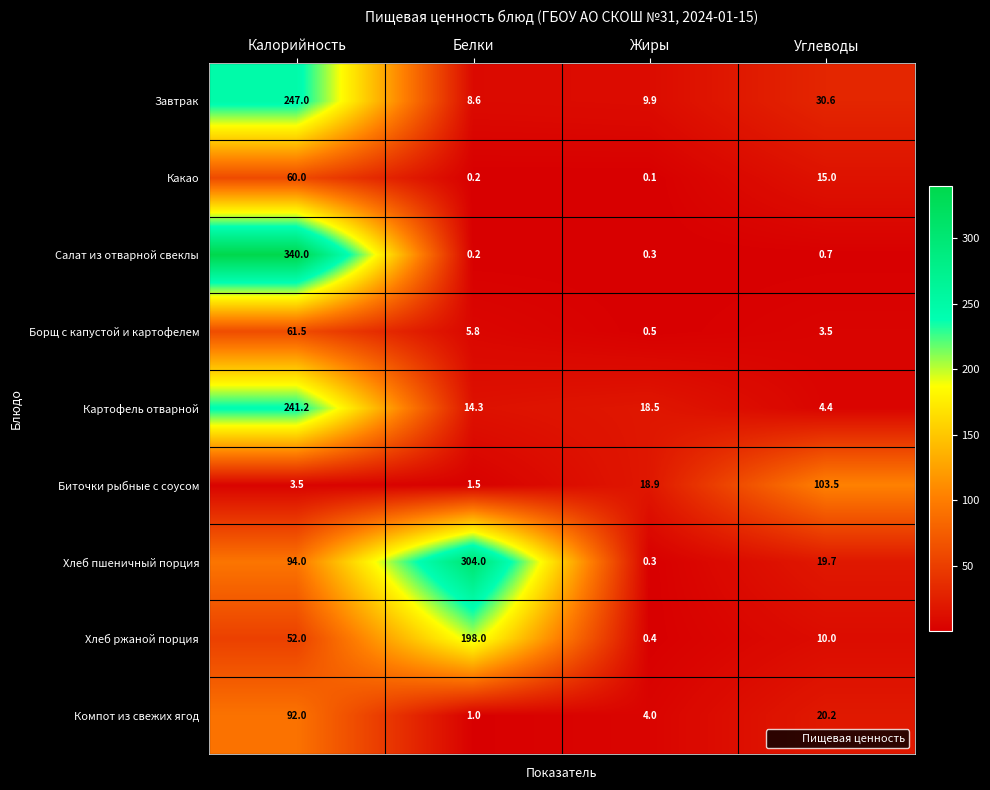

What is the difference between the second highest and minimum values in the Биточки рыбные с соусом series?

17.4